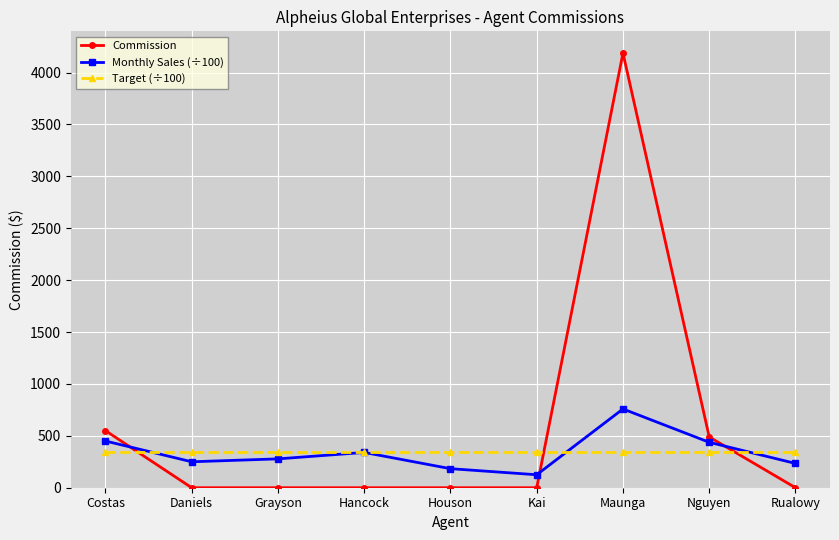

How many series are shown in this chart?

3